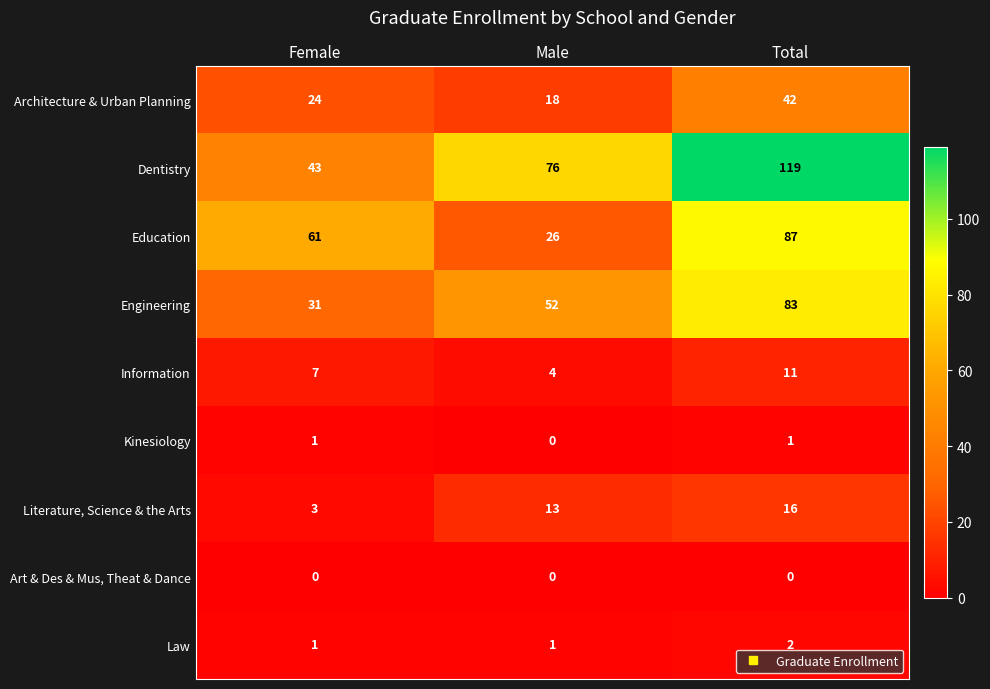

The Information series shows 10 at Female. True or false?

False